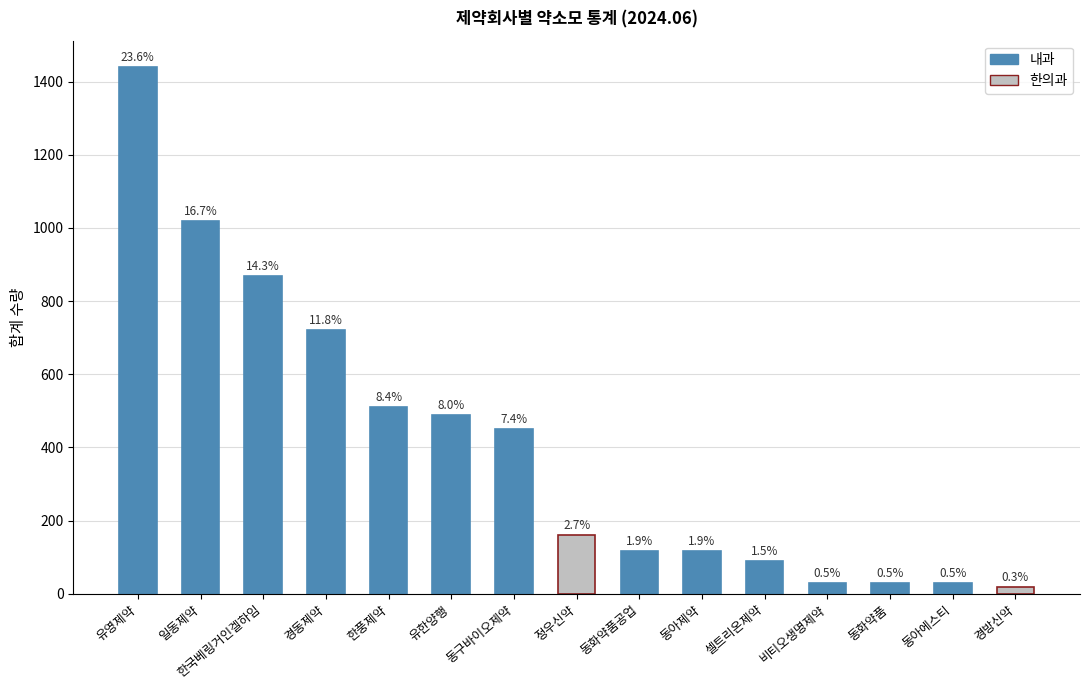

List the labels in order of value, smallest first.

경방신약, 비티오생명제약, 동화약품, 동아에스티, 셀트리온제약, 동화약품공업, 동아제약, 정우신약, 동구바이오제약, 유한양행, 한풍제약, 경동제약, 한국베링거인겔하임, 일동제약, 유영제약